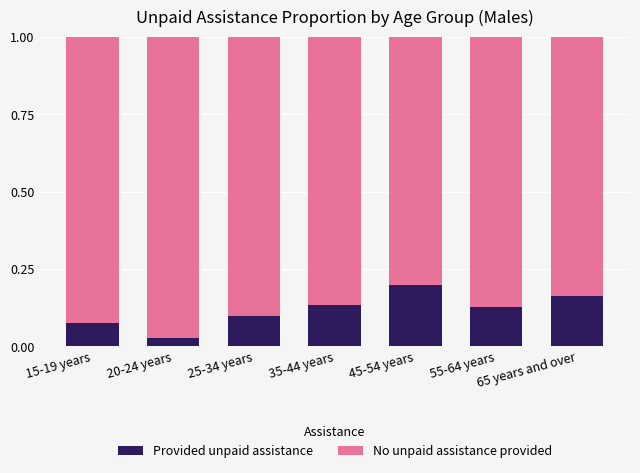

Which category has the lowest value in the Provided unpaid assistance series?

20-24 years